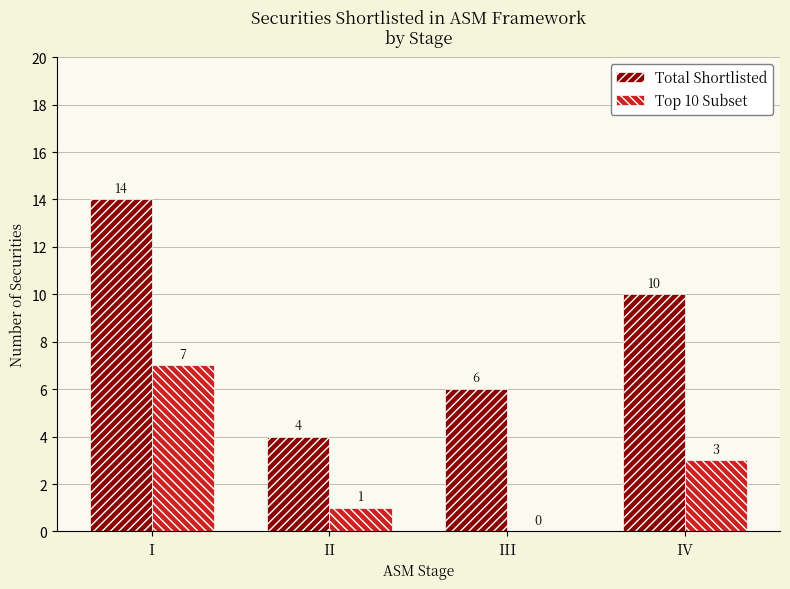

Where is Total Shortlisted nearest to the value 9?

IV